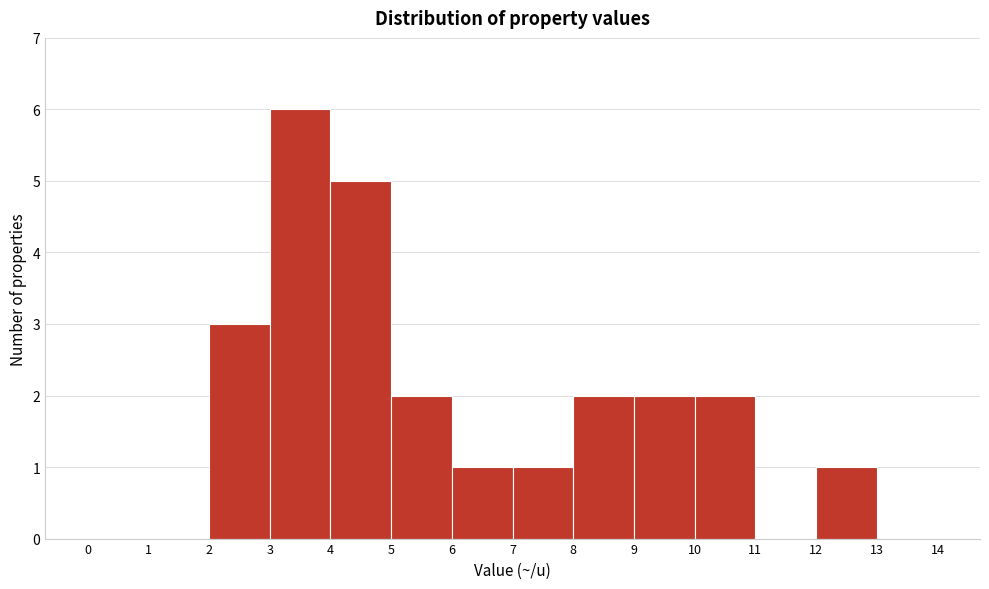

What is the height of the bar covering 10 to 11 on the x-axis? The values are not printed on the chart, so give them approximately, as read against the axis.

2